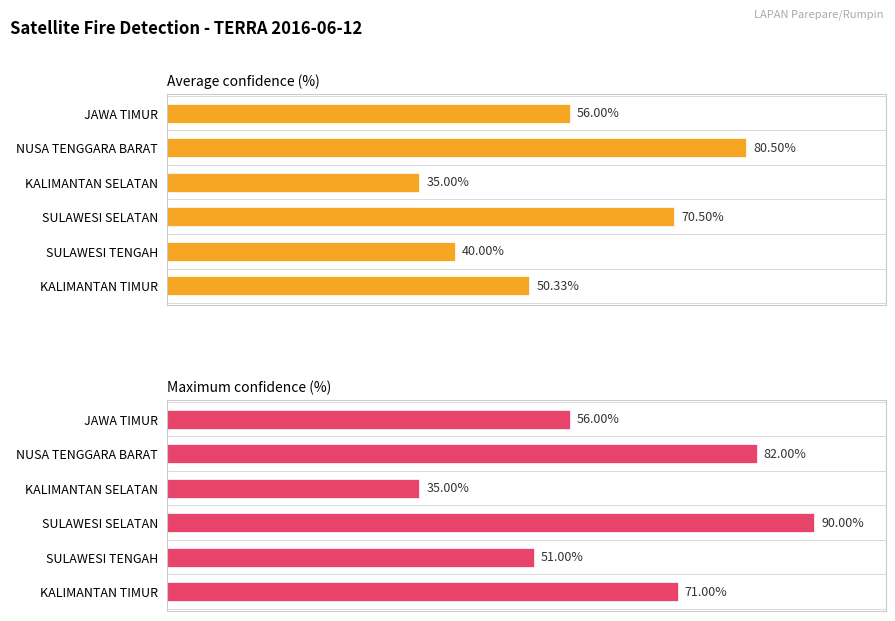

Between SULAWESI SELATAN and JAWA TIMUR, which is larger?

SULAWESI SELATAN